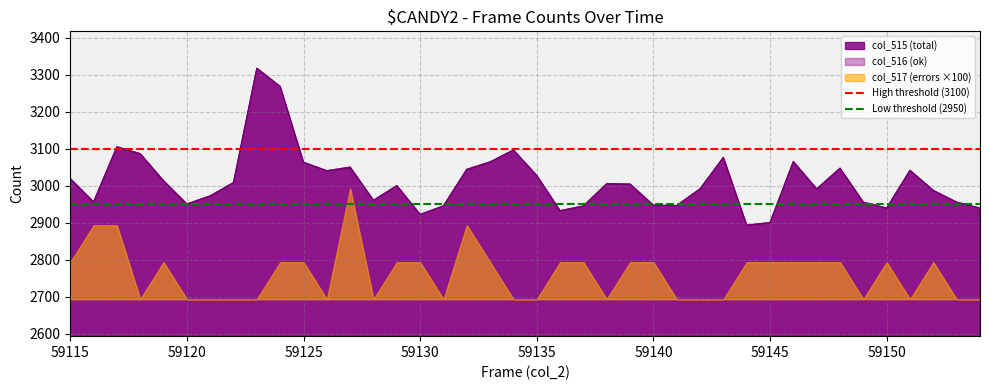

How many lines are shown in the chart?

2